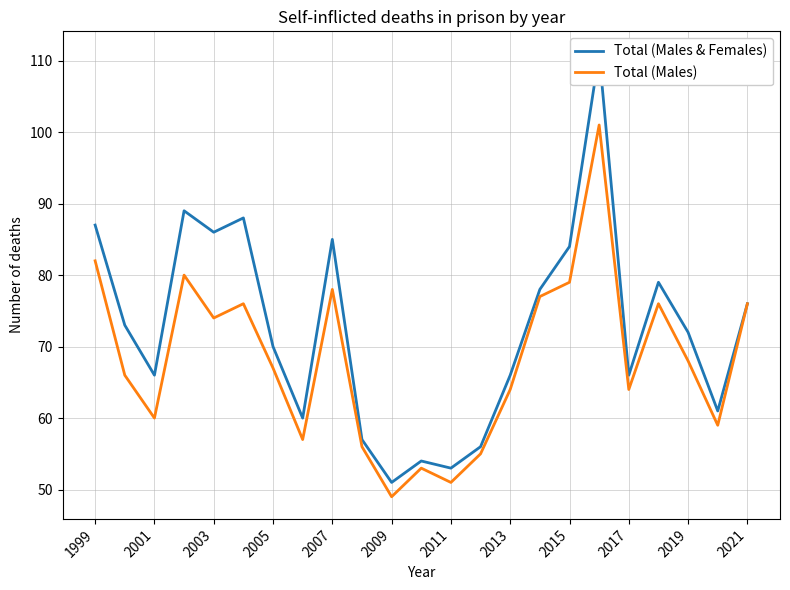

What is the minimum value for Total (Males)?

49